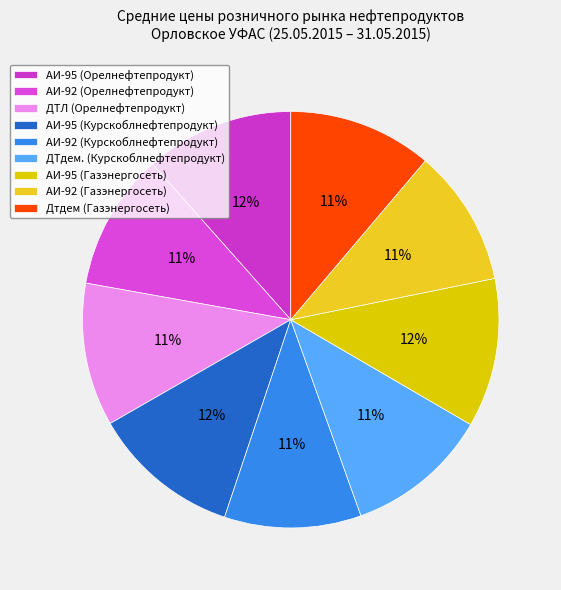

Which has a higher value, АИ-95 (Орелнефтепродукт) or Дтдем (Газэнергосеть)?

АИ-95 (Орелнефтепродукт)